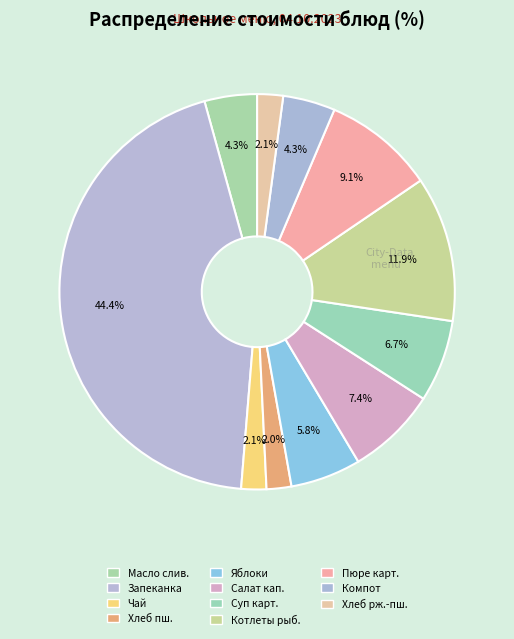

Count the number of slices in the pie.

11